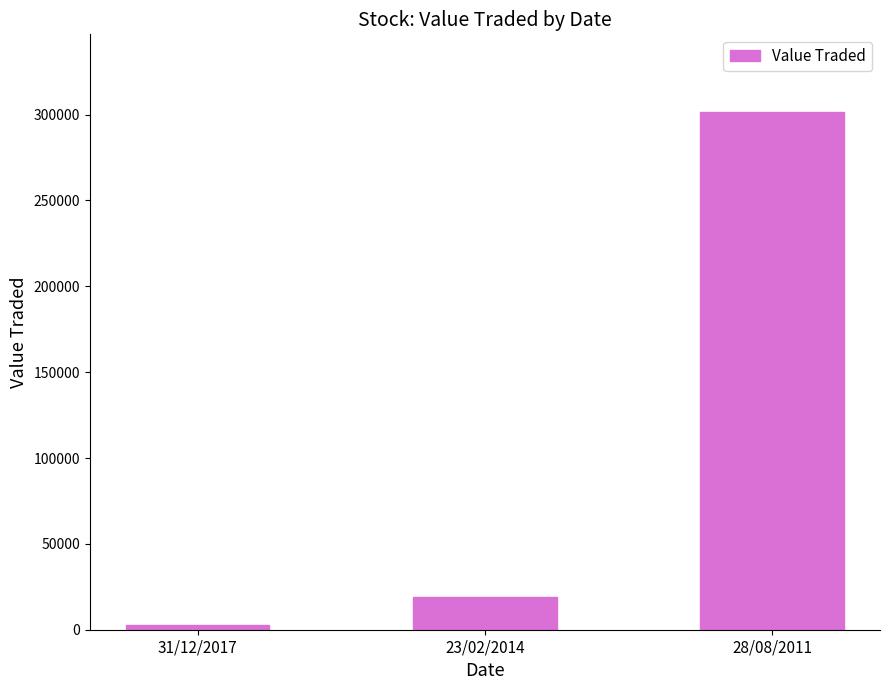

Reading left to right, list all the values displayed in this chart.

31/12/2017=3000	23/02/2014=19050	28/08/2011=301500